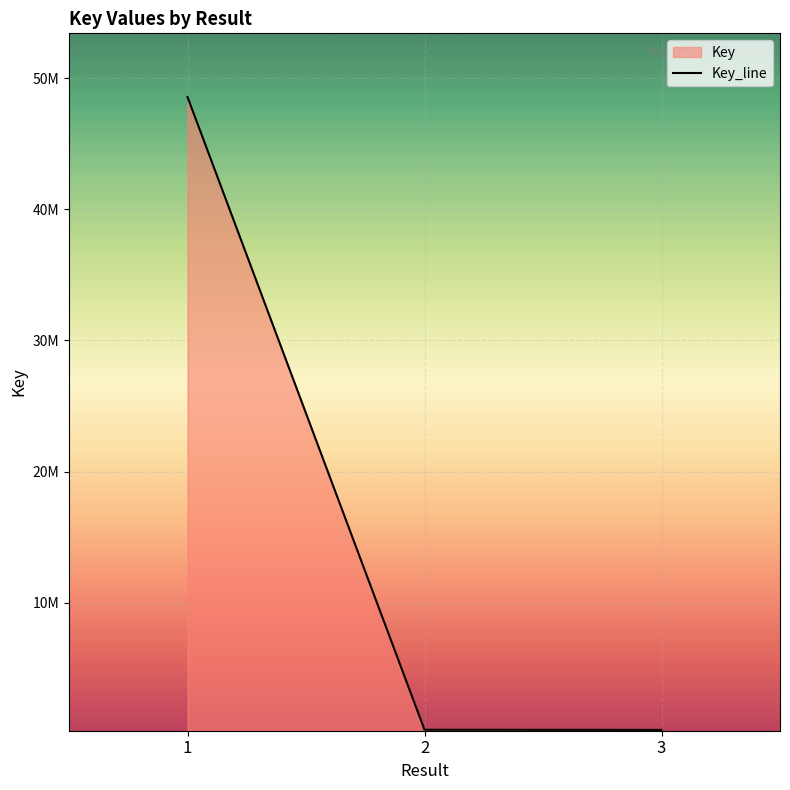

What is the sum of the values at 1 and 2?

48877054